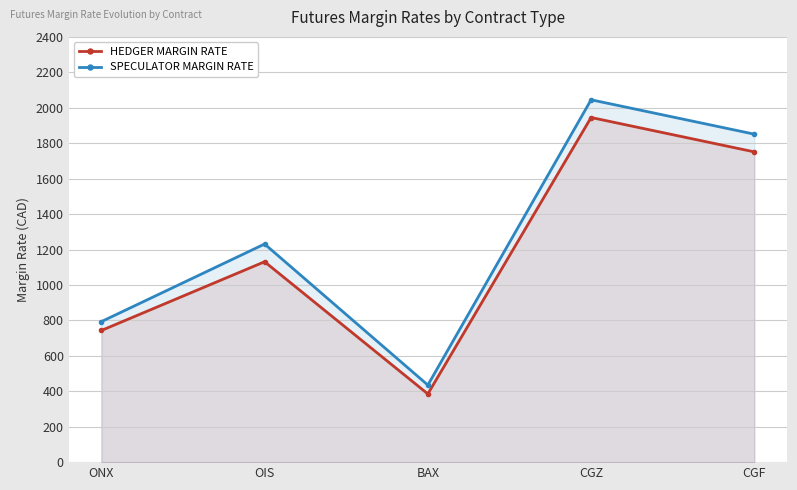

What are all the series names shown in the legend?

HEDGER MARGIN RATE, SPECULATOR MARGIN RATE